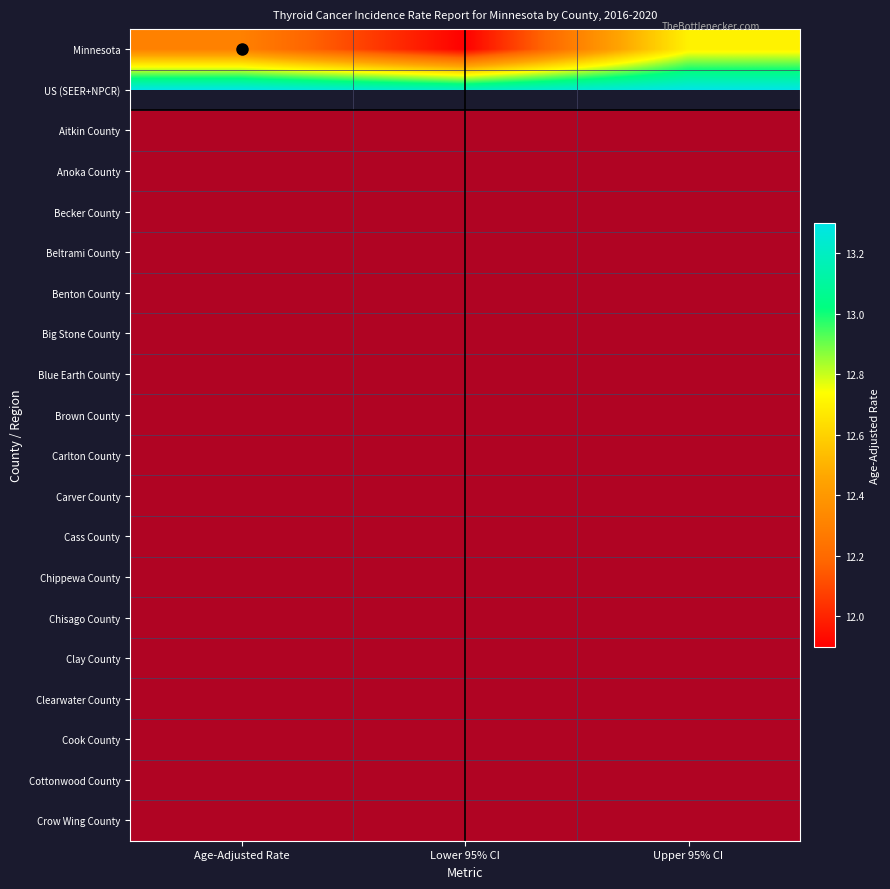

True or false: Cass County has a value of -0.3 at Age-Adjusted Rate.

False